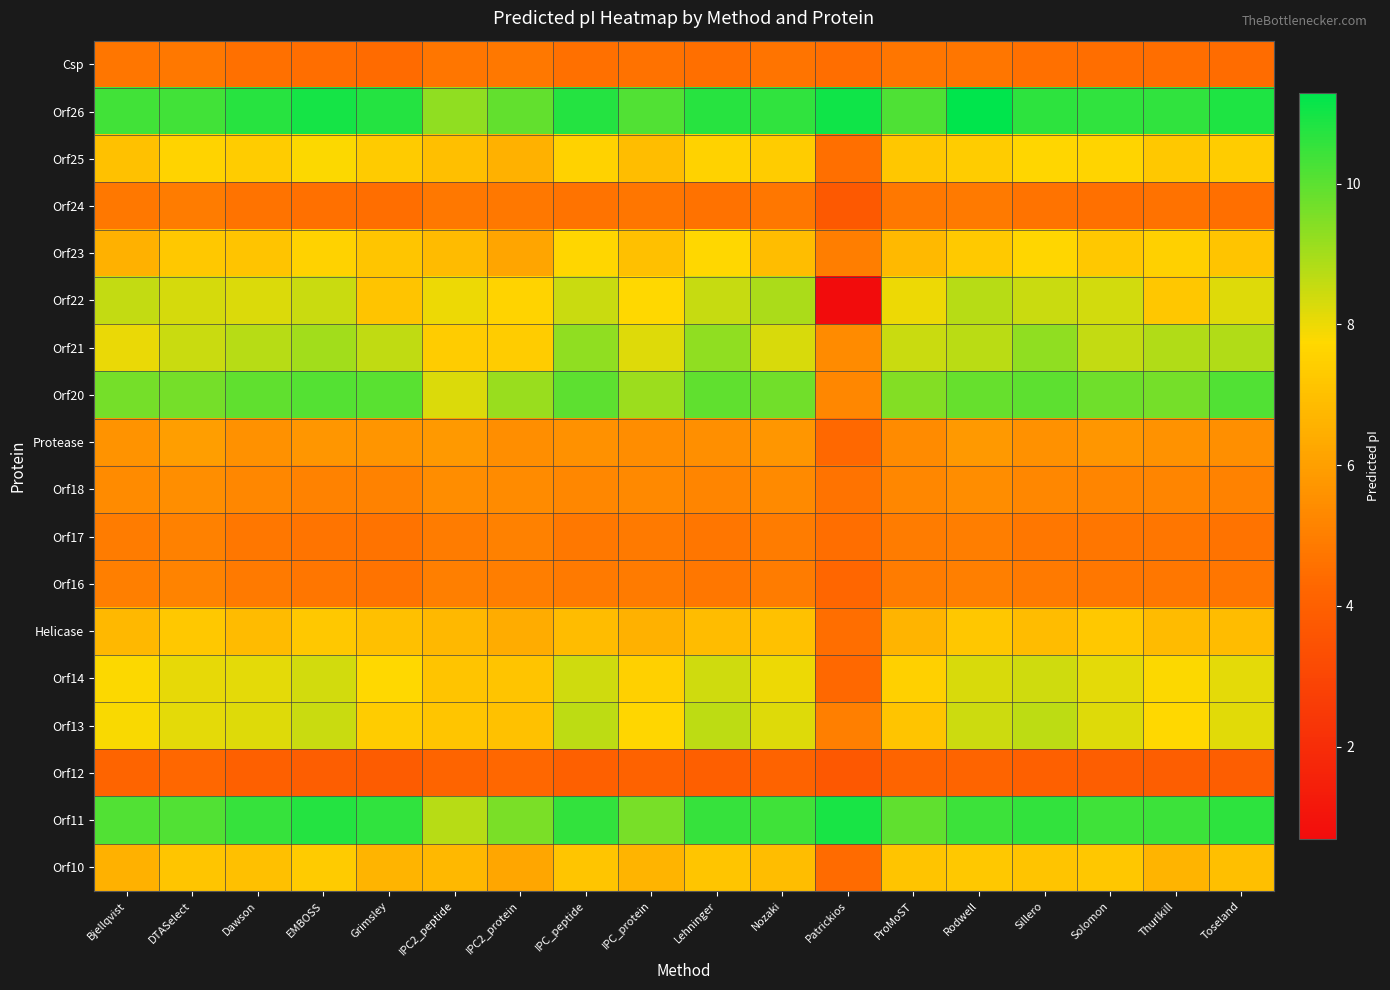

Reading left to right, what are all the values shown in this chart?

Csp: Bjellqvist=4.7	DTASelect=4.8	Dawson=4.6	EMBOSS=4.5	Grimsley=4.4	IPC2_peptide=4.7	IPC2_protein=4.8	IPC_peptide=4.6	IPC_protein=4.6	Lehninger=4.5	Nozaki=4.7	Patrickios=4.5	ProMoST=4.7	Rodwell=4.7	Sillero=4.6	Solomon=4.5	Thurlkill=4.5	Toseland=4.4
Orf26: Bjellqvist=10.4	DTASelect=10.3	Dawson=10.7	EMBOSS=11.0	Grimsley=10.8	IPC2_peptide=9.3	IPC2_protein=9.9	IPC_peptide=10.8	IPC_protein=10.2	Lehninger=10.7	Nozaki=10.6	Patrickios=11.1	ProMoST=10.2	Rodwell=11.3	Sillero=10.6	Solomon=10.6	Thurlkill=10.6	Toseland=10.9
Orf25: Bjellqvist=7.1	DTASelect=7.6	Dawson=7.4	EMBOSS=7.8	Grimsley=7.3	IPC2_peptide=7.0	IPC2_protein=6.5	IPC_peptide=7.5	IPC_protein=6.9	Lehninger=7.5	Nozaki=7.4	Patrickios=4.5	ProMoST=7.2	Rodwell=7.4	Sillero=7.7	Solomon=7.6	Thurlkill=7.2	Toseland=7.4
Orf24: Bjellqvist=4.8	DTASelect=4.9	Dawson=4.7	EMBOSS=4.5	Grimsley=4.5	IPC2_peptide=4.8	IPC2_protein=4.8	IPC_peptide=4.7	IPC_protein=4.7	Lehninger=4.6	Nozaki=4.8	Patrickios=3.7	ProMoST=4.8	Rodwell=4.8	Sillero=4.7	Solomon=4.6	Thurlkill=4.6	Toseland=4.5
Orf23: Bjellqvist=6.5	DTASelect=7.2	Dawson=7.1	EMBOSS=7.5	Grimsley=7.2	IPC2_peptide=6.9	IPC2_protein=6.2	IPC_peptide=7.7	IPC_protein=7.0	Lehninger=7.7	Nozaki=6.9	Patrickios=5.0	ProMoST=6.8	Rodwell=7.3	Sillero=7.7	Solomon=7.3	Thurlkill=7.5	Toseland=7.1
Orf22: Bjellqvist=8.6	DTASelect=8.3	Dawson=8.3	EMBOSS=8.5	Grimsley=7.1	IPC2_peptide=8.0	IPC2_protein=7.6	IPC_peptide=8.5	IPC_protein=7.7	Lehninger=8.5	Nozaki=8.9	Patrickios=0.7	ProMoST=8.0	Rodwell=8.7	Sillero=8.5	Solomon=8.4	Thurlkill=7.2	Toseland=8.2
Orf21: Bjellqvist=8.1	DTASelect=8.5	Dawson=8.8	EMBOSS=9.0	Grimsley=8.6	IPC2_peptide=7.4	IPC2_protein=7.4	IPC_peptide=9.3	IPC_protein=8.2	Lehninger=9.3	Nozaki=8.3	Patrickios=5.4	ProMoST=8.5	Rodwell=8.7	Sillero=9.3	Solomon=8.6	Thurlkill=8.8	Toseland=8.8
Orf20: Bjellqvist=9.6	DTASelect=9.6	Dawson=9.9	EMBOSS=10.1	Grimsley=10.0	IPC2_peptide=8.2	IPC2_protein=9.1	IPC_peptide=10.0	IPC_protein=9.1	Lehninger=9.9	Nozaki=9.7	Patrickios=5.3	ProMoST=9.4	Rodwell=9.9	Sillero=10.0	Solomon=9.8	Thurlkill=9.6	Toseland=10.1
Protease: Bjellqvist=5.6	DTASelect=6.0	Dawson=5.5	EMBOSS=5.7	Grimsley=5.7	IPC2_peptide=5.8	IPC2_protein=5.5	IPC_peptide=5.5	IPC_protein=5.4	Lehninger=5.5	Nozaki=5.7	Patrickios=4.3	ProMoST=5.4	Rodwell=5.8	Sillero=5.5	Solomon=5.7	Thurlkill=5.6	Toseland=5.5
Orf18: Bjellqvist=5.4	DTASelect=5.5	Dawson=5.2	EMBOSS=5.1	Grimsley=5.1	IPC2_peptide=5.4	IPC2_protein=5.4	IPC_peptide=5.3	IPC_protein=5.3	Lehninger=5.2	Nozaki=5.4	Patrickios=4.6	ProMoST=5.3	Rodwell=5.4	Sillero=5.2	Solomon=5.2	Thurlkill=5.2	Toseland=5.1
Orf17: Bjellqvist=4.9	DTASelect=5.0	Dawson=4.8	EMBOSS=4.7	Grimsley=4.6	IPC2_peptide=5.0	IPC2_protein=5.1	IPC_peptide=4.8	IPC_protein=4.8	Lehninger=4.7	Nozaki=4.9	Patrickios=4.5	ProMoST=5.0	Rodwell=5.0	Sillero=4.8	Solomon=4.7	Thurlkill=4.7	Toseland=4.7
Orf16: Bjellqvist=5.0	DTASelect=5.1	Dawson=4.8	EMBOSS=4.7	Grimsley=4.7	IPC2_peptide=5.0	IPC2_protein=5.0	IPC_peptide=4.9	IPC_protein=4.9	Lehninger=4.8	Nozaki=5.0	Patrickios=4.2	ProMoST=4.9	Rodwell=5.0	Sillero=4.8	Solomon=4.7	Thurlkill=4.7	Toseland=4.7
Helicase: Bjellqvist=6.8	DTASelect=7.2	Dawson=6.9	EMBOSS=7.3	Grimsley=7.0	IPC2_peptide=6.7	IPC2_protein=6.4	IPC_peptide=6.9	IPC_protein=6.5	Lehninger=6.9	Nozaki=7.0	Patrickios=4.5	ProMoST=6.6	Rodwell=7.2	Sillero=6.9	Solomon=7.2	Thurlkill=6.8	Toseland=6.9
Orf14: Bjellqvist=7.8	DTASelect=8.1	Dawson=8.1	EMBOSS=8.4	Grimsley=7.7	IPC2_peptide=7.1	IPC2_protein=7.1	IPC_peptide=8.4	IPC_protein=7.5	Lehninger=8.4	Nozaki=8.0	Patrickios=4.3	ProMoST=7.5	Rodwell=8.3	Sillero=8.4	Solomon=8.1	Thurlkill=7.8	Toseland=8.1
Orf13: Bjellqvist=7.8	DTASelect=8.1	Dawson=8.2	EMBOSS=8.5	Grimsley=7.4	IPC2_peptide=7.2	IPC2_protein=7.0	IPC_peptide=8.6	IPC_protein=7.7	Lehninger=8.7	Nozaki=8.2	Patrickios=5.0	ProMoST=7.1	Rodwell=8.4	Sillero=8.6	Solomon=8.2	Thurlkill=7.8	Toseland=8.2
Orf12: Bjellqvist=4.2	DTASelect=4.3	Dawson=4.0	EMBOSS=3.9	Grimsley=3.8	IPC2_peptide=4.2	IPC2_protein=4.3	IPC_peptide=4.0	IPC_protein=4.1	Lehninger=4.0	Nozaki=4.2	Patrickios=3.7	ProMoST=4.2	Rodwell=4.2	Sillero=4.0	Solomon=4.0	Thurlkill=3.9	Toseland=3.9
Orf11: Bjellqvist=10.1	DTASelect=10.1	Dawson=10.5	EMBOSS=10.8	Grimsley=10.6	IPC2_peptide=8.8	IPC2_protein=9.6	IPC_peptide=10.6	IPC_protein=9.6	Lehninger=10.5	Nozaki=10.4	Patrickios=10.9	ProMoST=10.0	Rodwell=10.4	Sillero=10.6	Solomon=10.4	Thurlkill=10.4	Toseland=10.7
Orf10: Bjellqvist=6.6	DTASelect=7.2	Dawson=7.0	EMBOSS=7.4	Grimsley=6.6	IPC2_peptide=6.8	IPC2_protein=6.2	IPC_peptide=7.2	IPC_protein=6.6	Lehninger=7.2	Nozaki=6.9	Patrickios=4.4	ProMoST=7.1	Rodwell=7.3	Sillero=7.1	Solomon=7.2	Thurlkill=6.6	Toseland=7.0